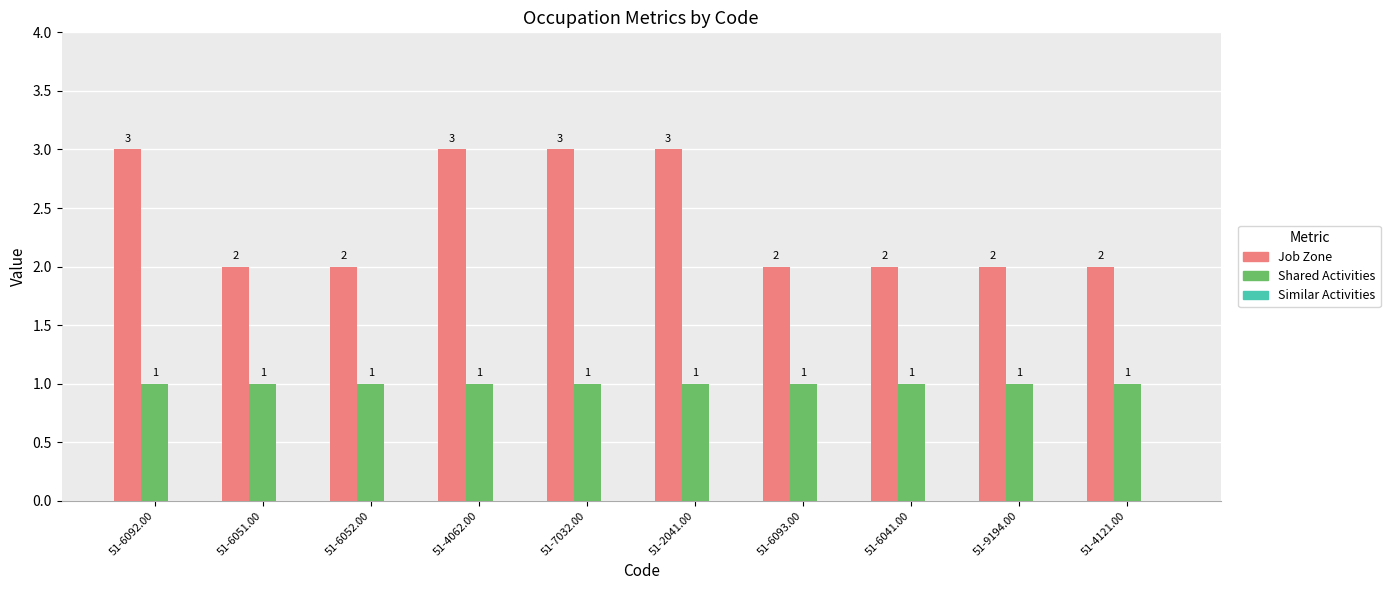

What is the value of the Job Zone bar at the 6th from the left?

3